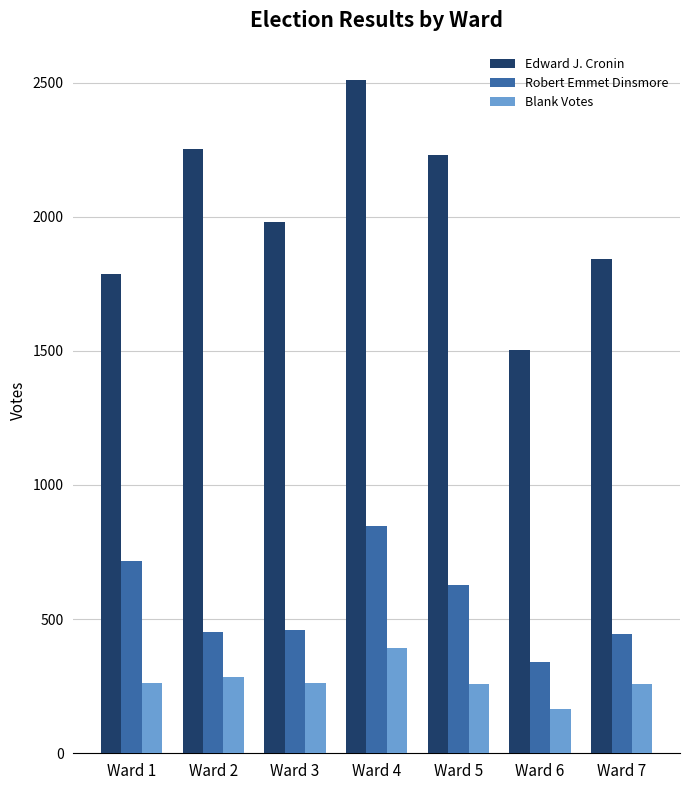

Rank the series at Ward 2 from highest to lowest value.

Edward J. Cronin, Robert Emmet Dinsmore, Blank Votes